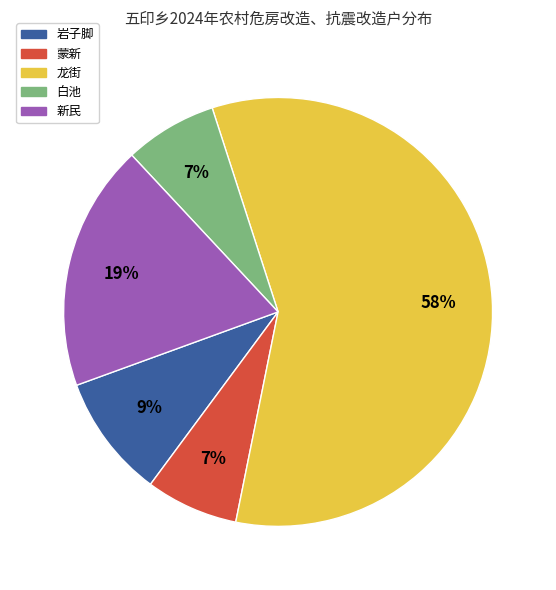

Count the number of slices in the pie.

5